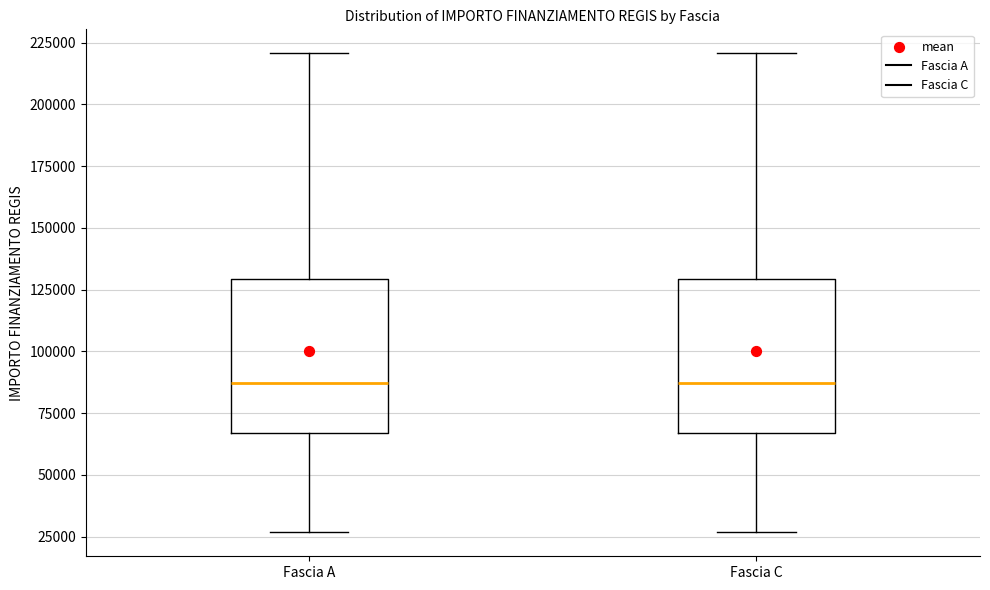

Reading left to right, transcribe this box plot: for each box, give where its median line is, the range the box spans, and where its two whiskers end, as read against the y-axis. The values are not printed on the chart, so give them approximately, as read against the axis.

Fascia A: median 85000, box 65000 to 130000, whiskers 25000 to 220000
Fascia C: median 85000, box 65000 to 130000, whiskers 25000 to 220000